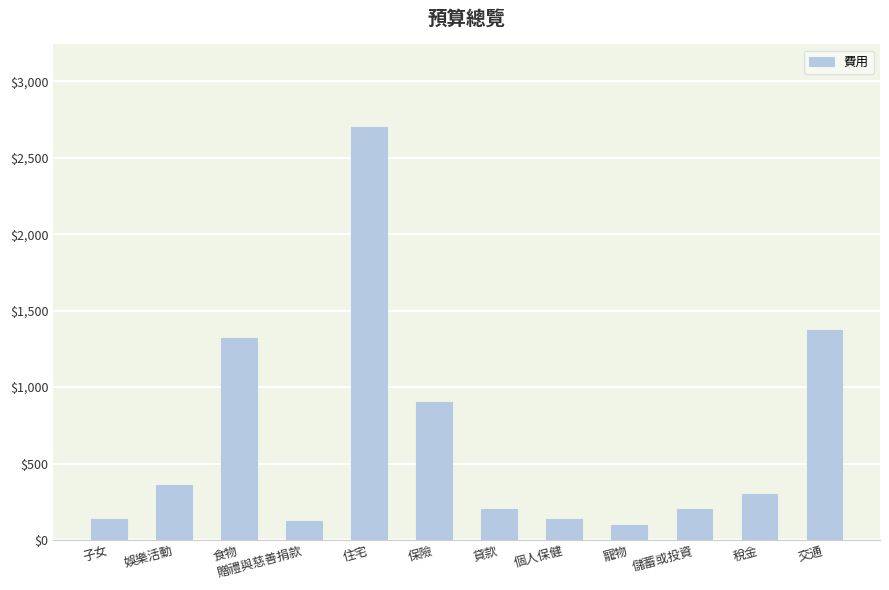

The value at 個人保健 is 140. True or false?

True